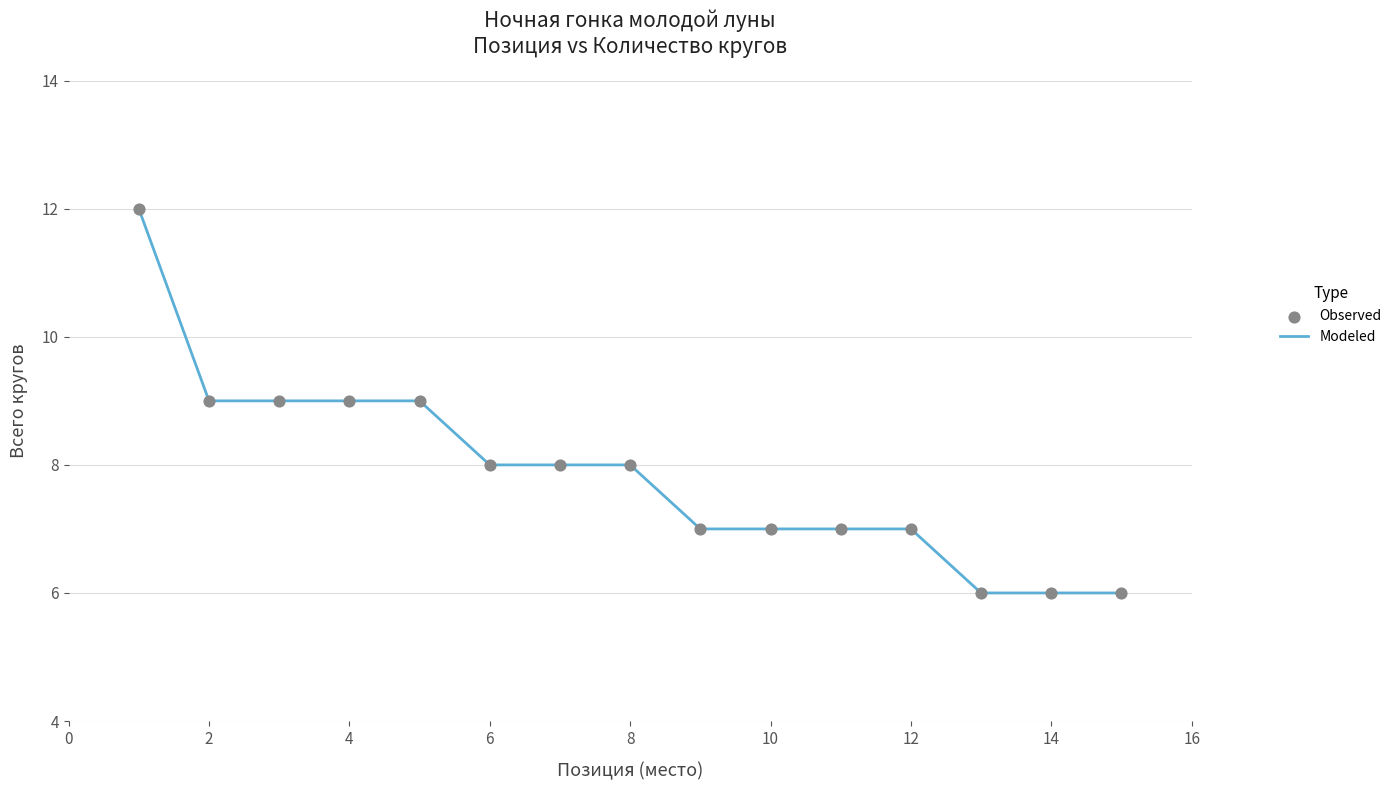

What is the difference between the maximum and minimum values?

6